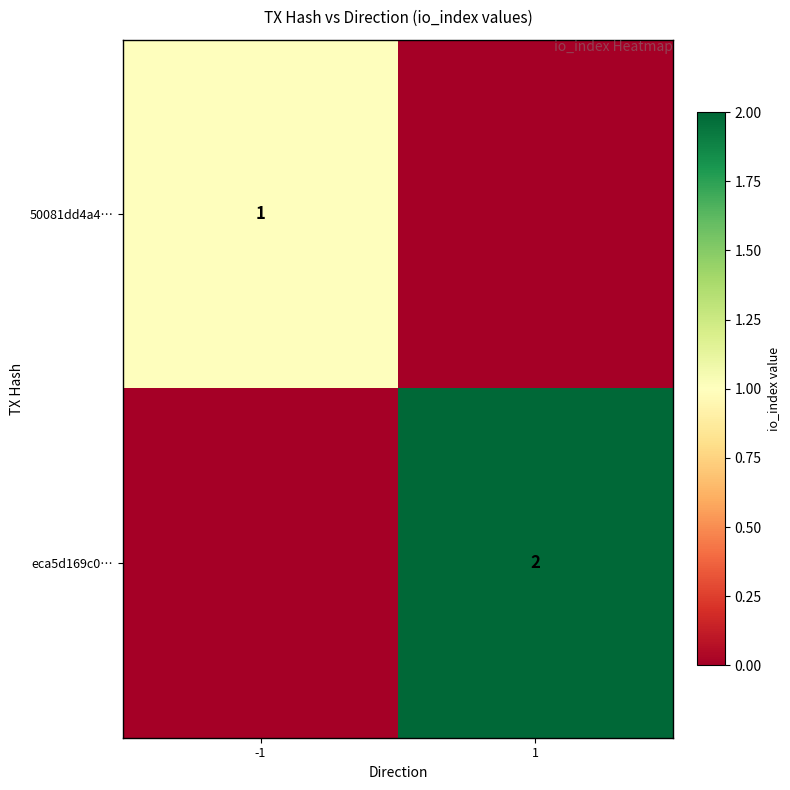

The eca5d169c0… series shows 2 at 1. True or false?

True